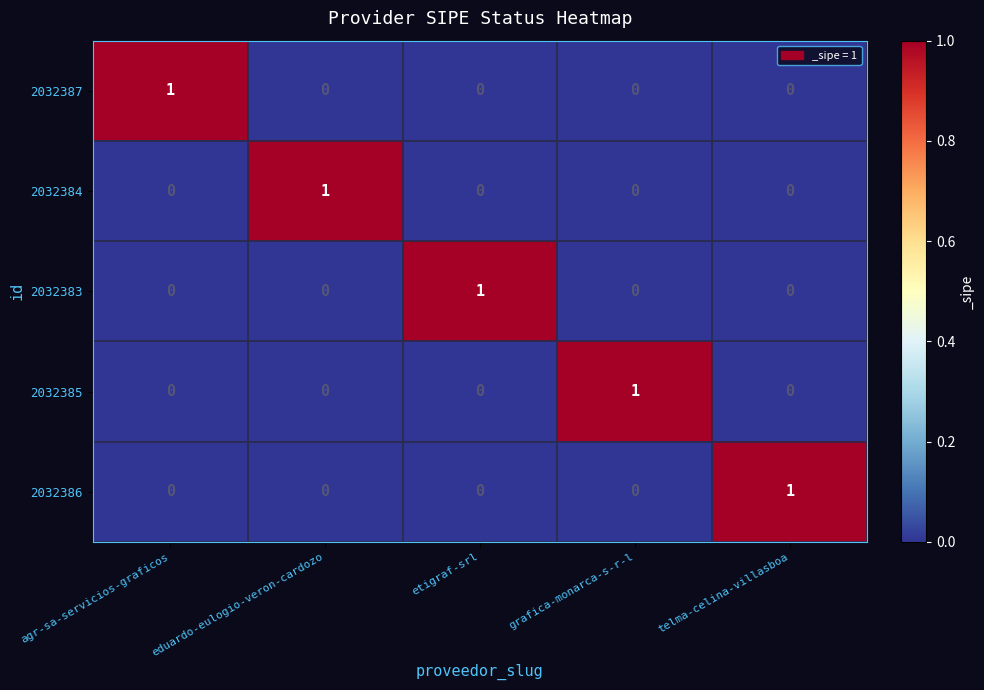

Count the 2032387 values in the range 0 to 1.

5